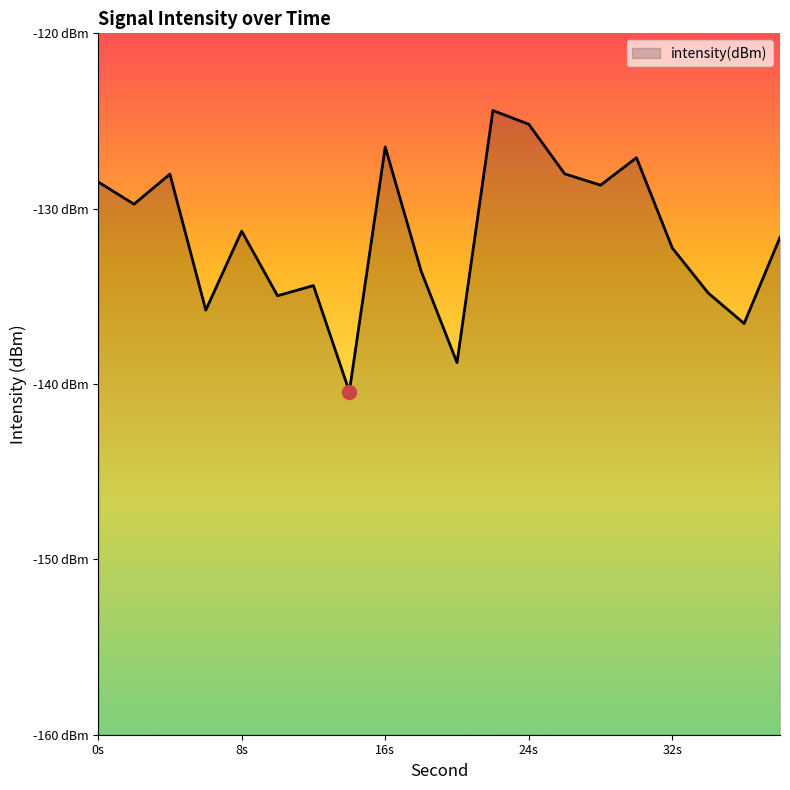

What is the value of the 12th point from the left?

-124.4